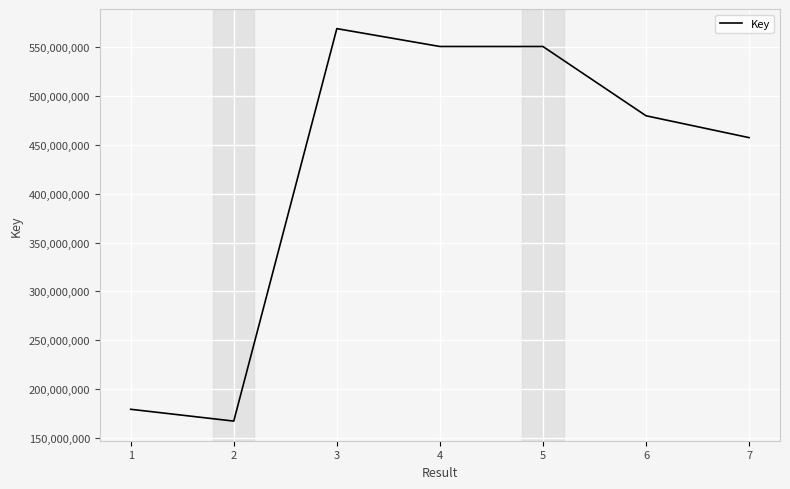

Where is the first local minimum?

2